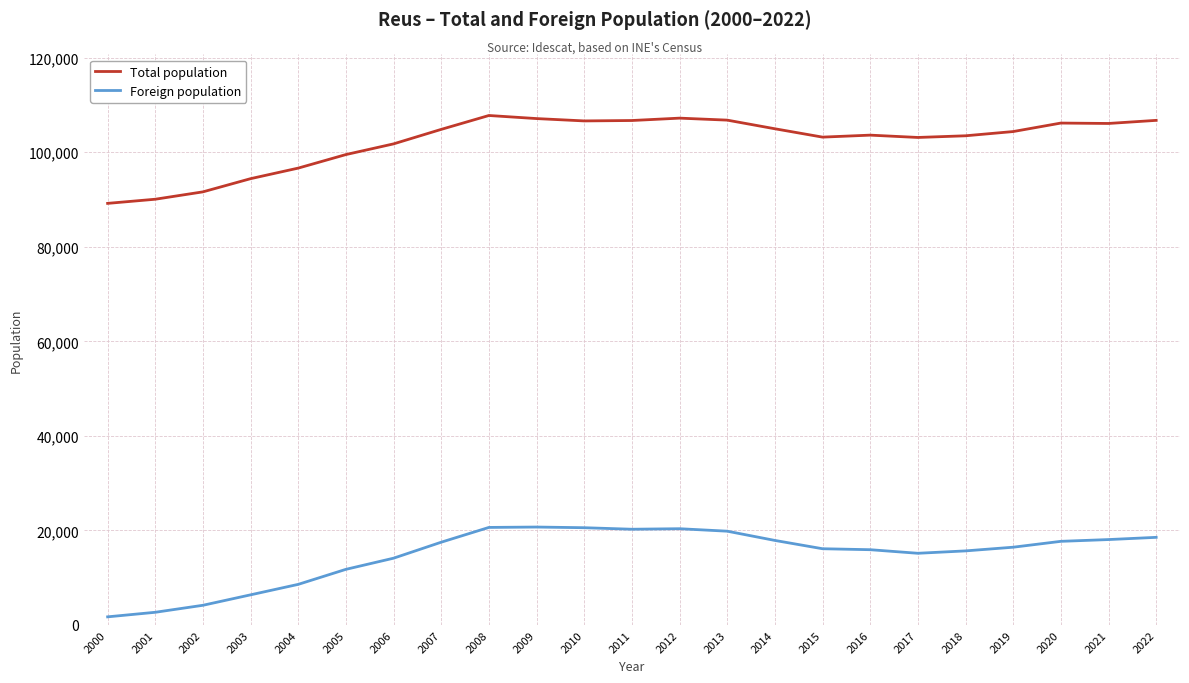

Which series has the largest total across all categories?

Total population